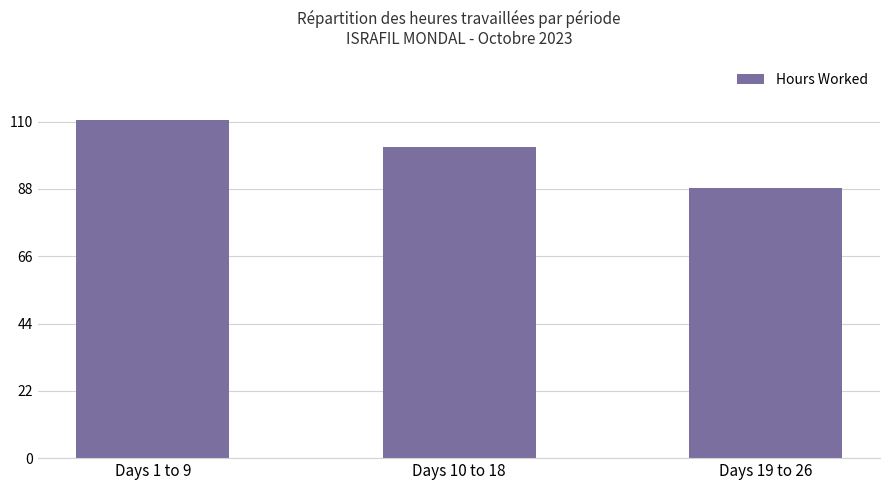

What value does the data have at Days 19 to 26?

88.1